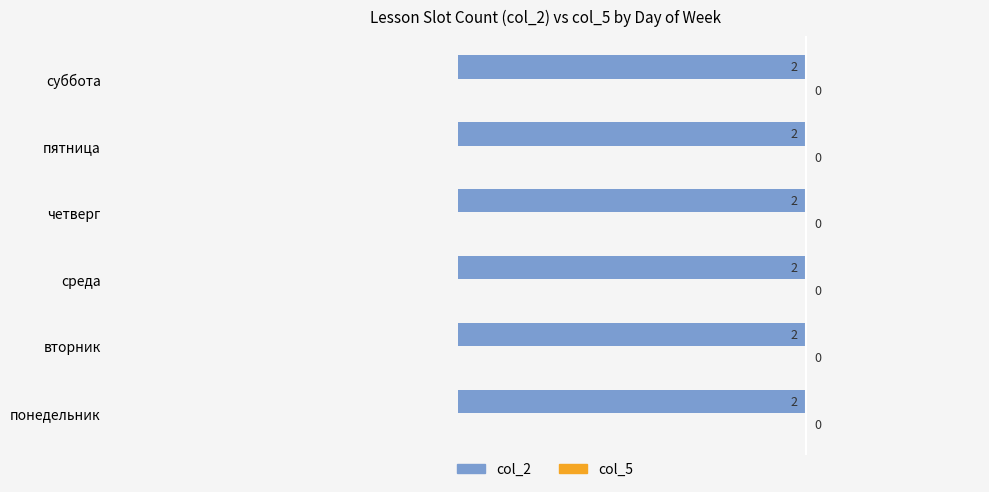

Reading right to left, extract all data points from this chart.

col_2: суббота=2	пятница=2	четверг=2	среда=2	вторник=2	понедельник=2
col_5: суббота=0	пятница=0	четверг=0	среда=0	вторник=0	понедельник=0